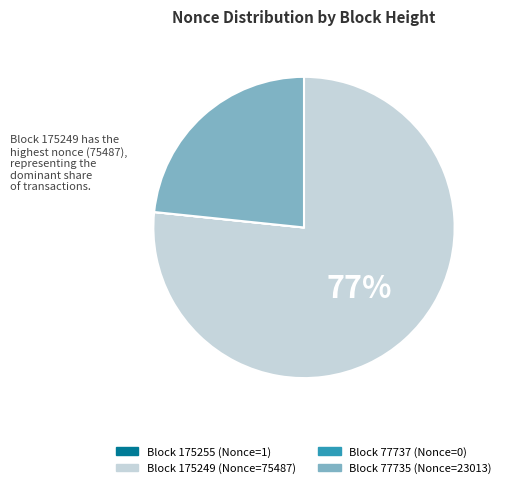

To the nearest percent, what is the difference between the largest and smallest slice percentages?

77%